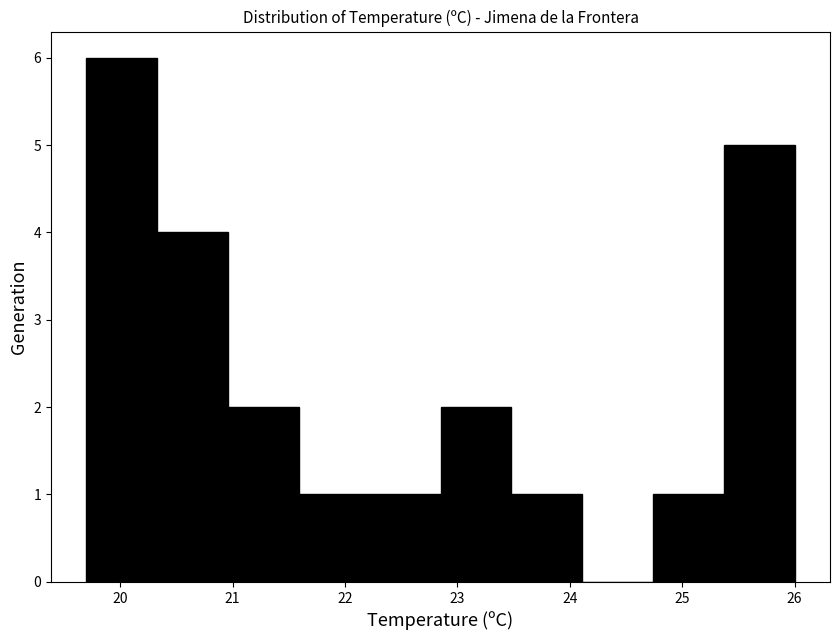

Reading left to right, list every bar in this chart as the range it spans on the x-axis followed by its height. Neither the bar edges nor the heights are printed on the chart, so give them approximately, as read against the axes.

19.70 to 20.33: 6
20.33 to 20.96: 4
20.96 to 21.59: 2
21.59 to 22.22: 1
22.22 to 22.85: 1
22.85 to 23.48: 2
23.48 to 24.11: 1
24.11 to 24.74: 0
24.74 to 25.37: 1
25.37 to 26.00: 5